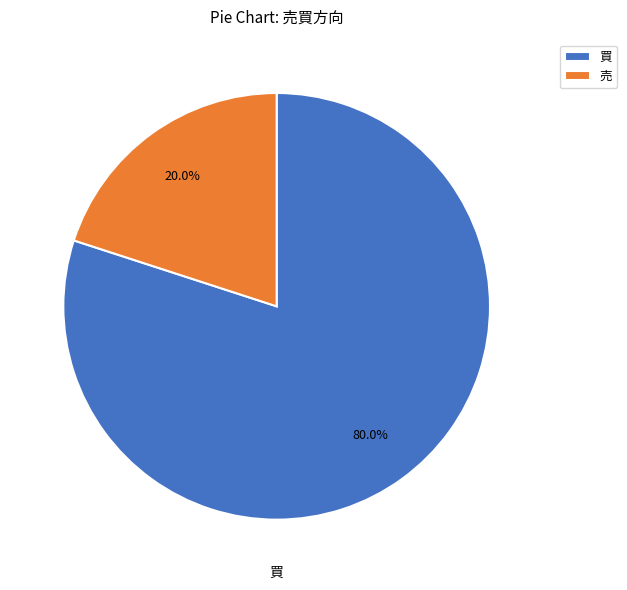

Which has a higher value, 買 or 売?

買